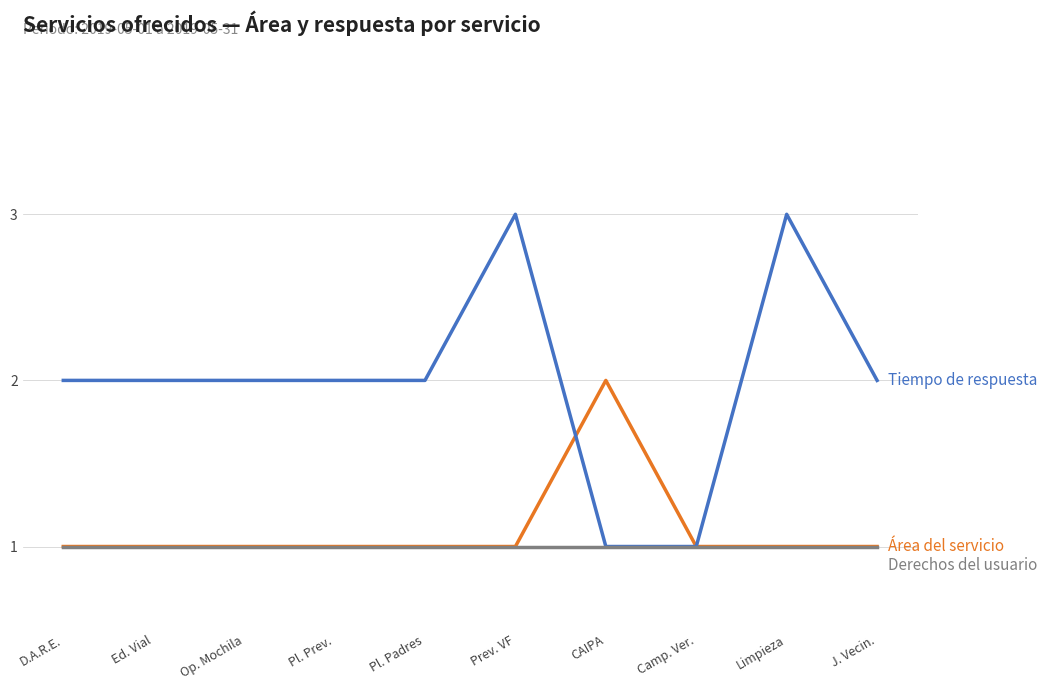

What is the total value across all series at D.A.R.E.?

4